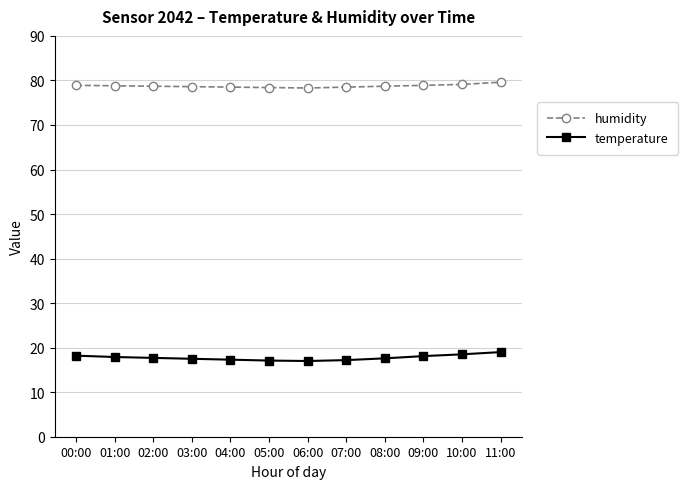

What is the difference between the second highest and second lowest values in the humidity series?

0.7